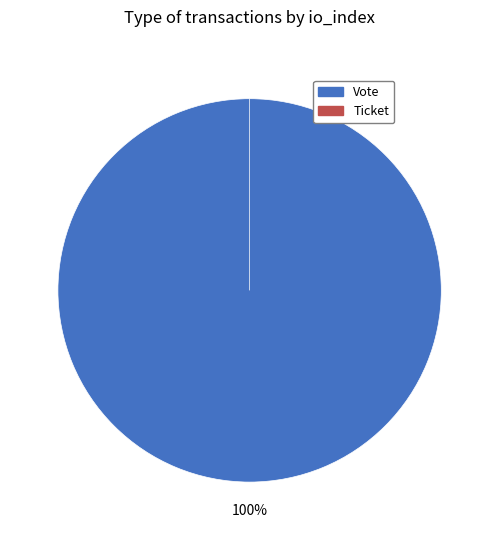

Combined, do Ticket and Vote account for over 50%?

Yes